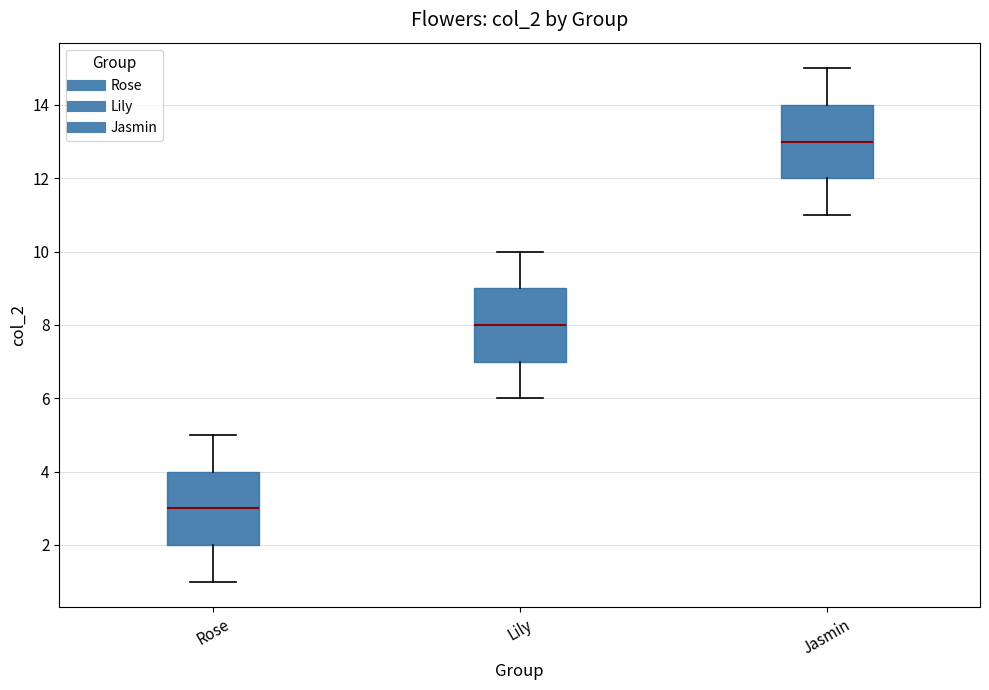

Which box has the highest median line?

Jasmin